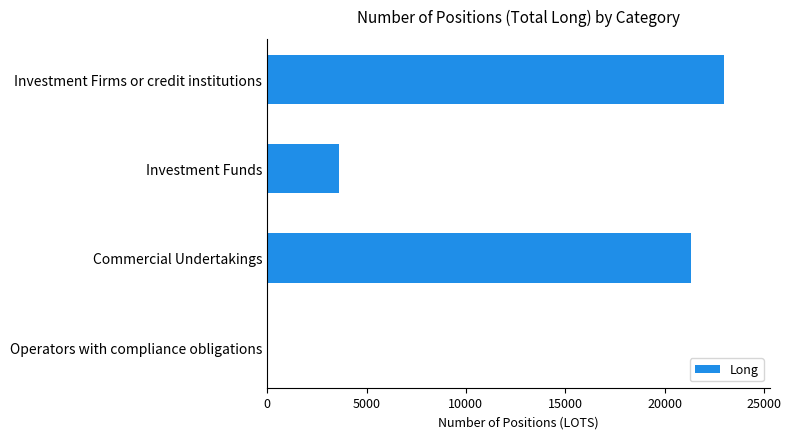

Which has a higher value, Investment Funds or Commercial Undertakings?

Commercial Undertakings